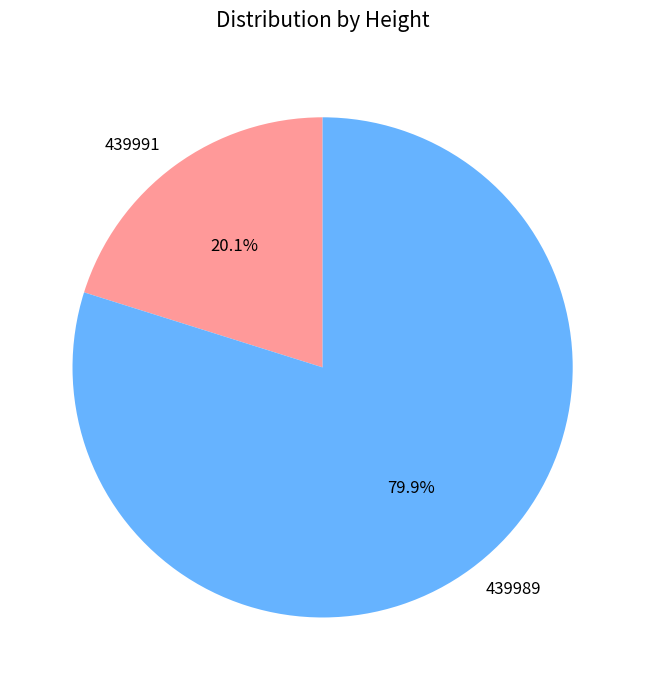

Combined, what portion of the pie is 439989 and 439991?

100.0%